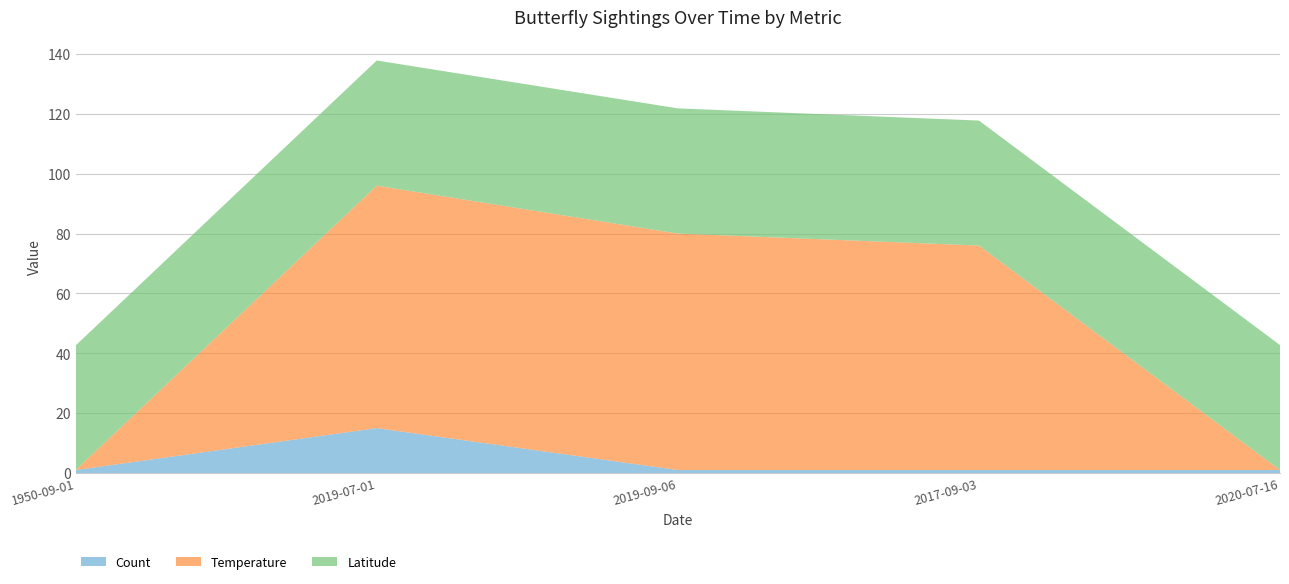

Reading right to left, extract all data points from this chart.

Count: 1.0	1.0	1.0	15.0	1.0
Temperature: 0.0	75.0	79.0	81.0	0.0
Latitude: 41.8	41.8	41.8	41.8	41.6